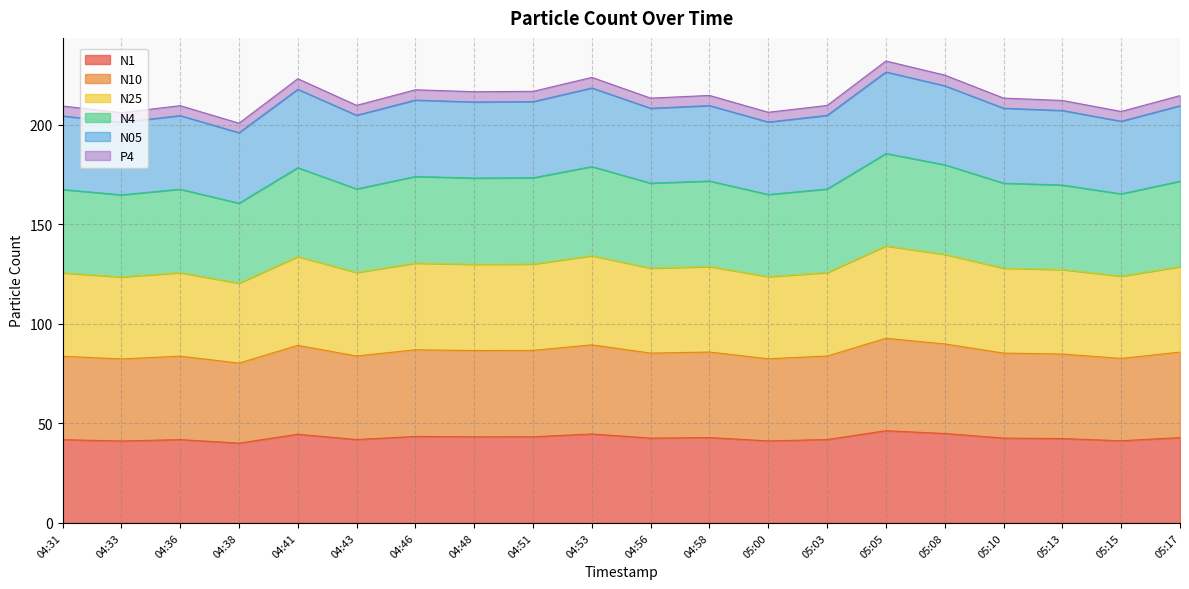

What is the total value across all series at 04:33?

206.2